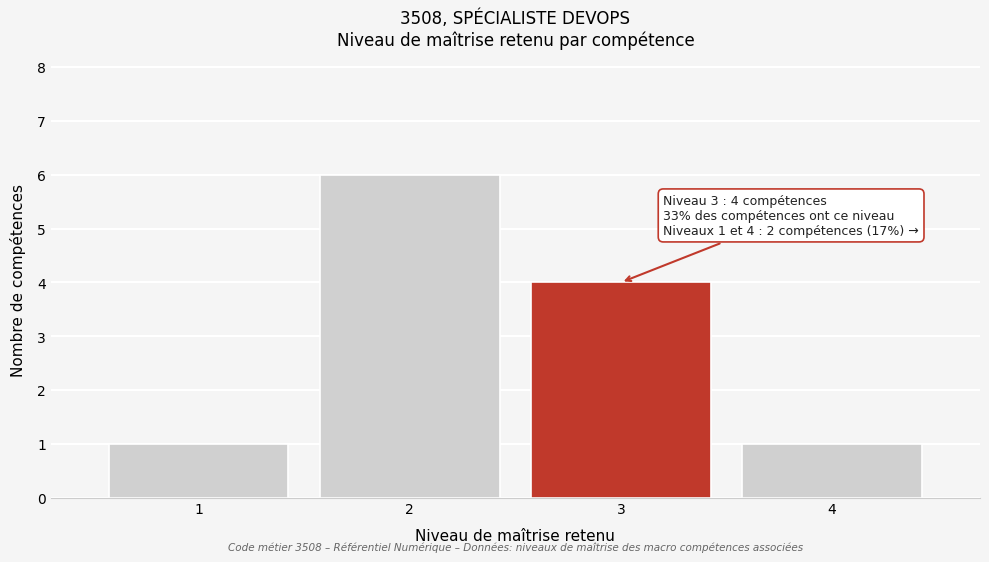

Which range on the x-axis has the tallest bar?

1.5 to 2.5